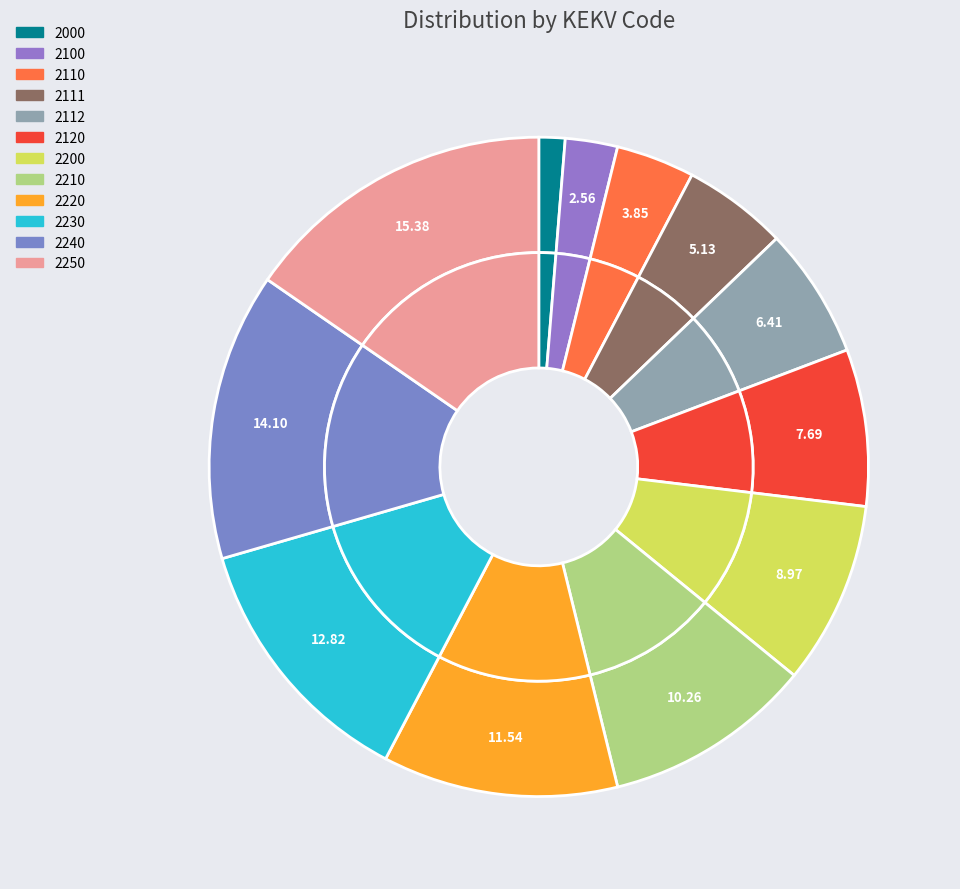

Rank the categories by value from highest to lowest.

2250, 2240, 2230, 2220, 2210, 2200, 2120, 2112, 2111, 2110, 2100, 2000